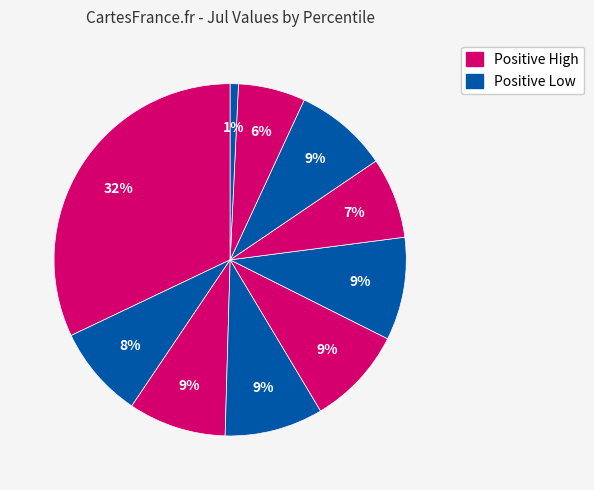

How many segments does this pie chart have?

10